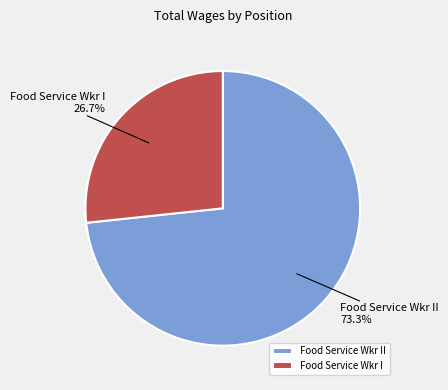

To the nearest percent, what percentage of the pie is Food Service Wkr II?

73%